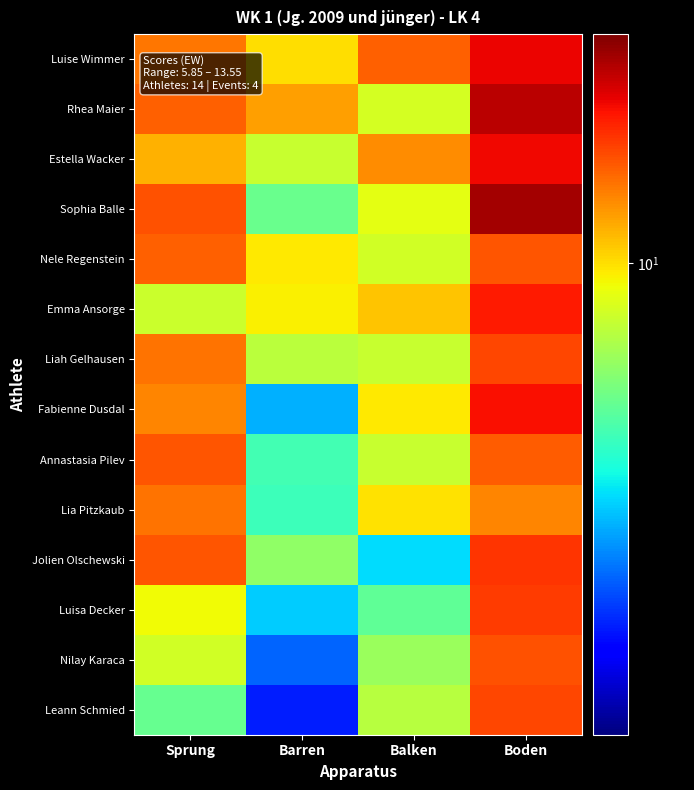

At which category does the chart reach its minimum across all series?

Barren